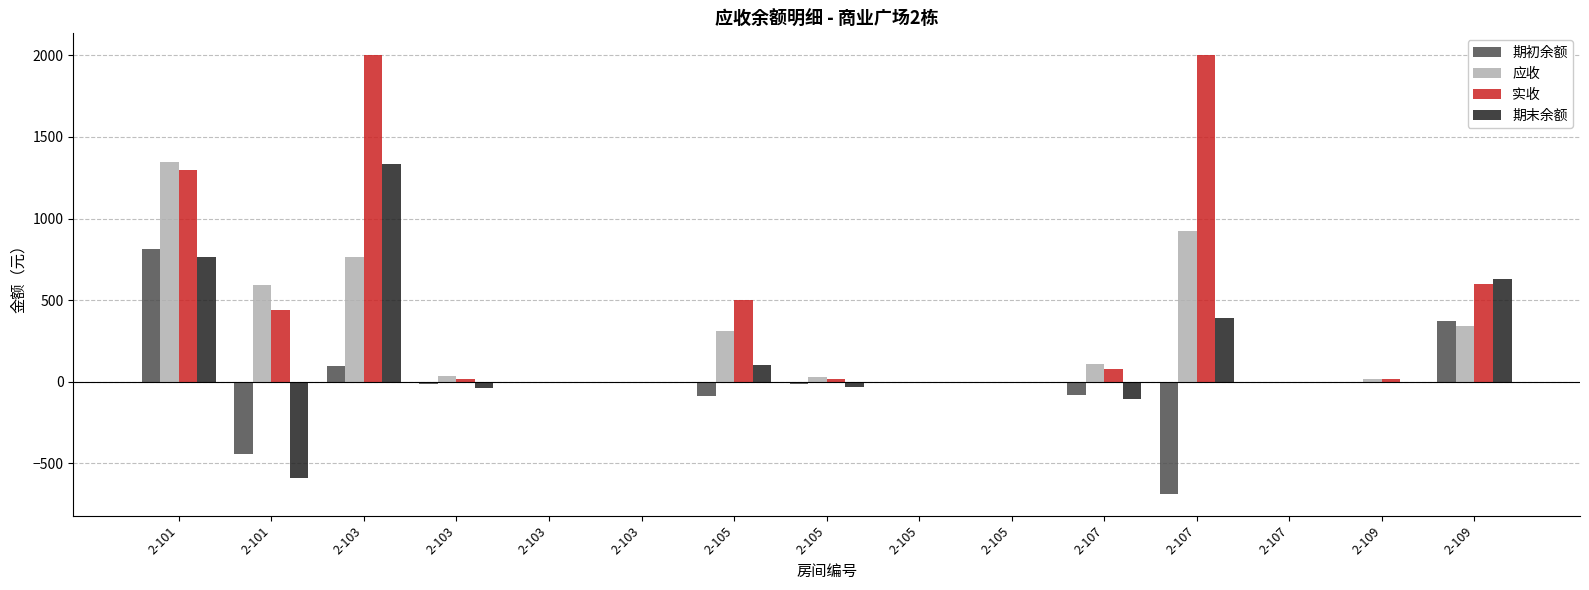

Are the bars horizontal?

No